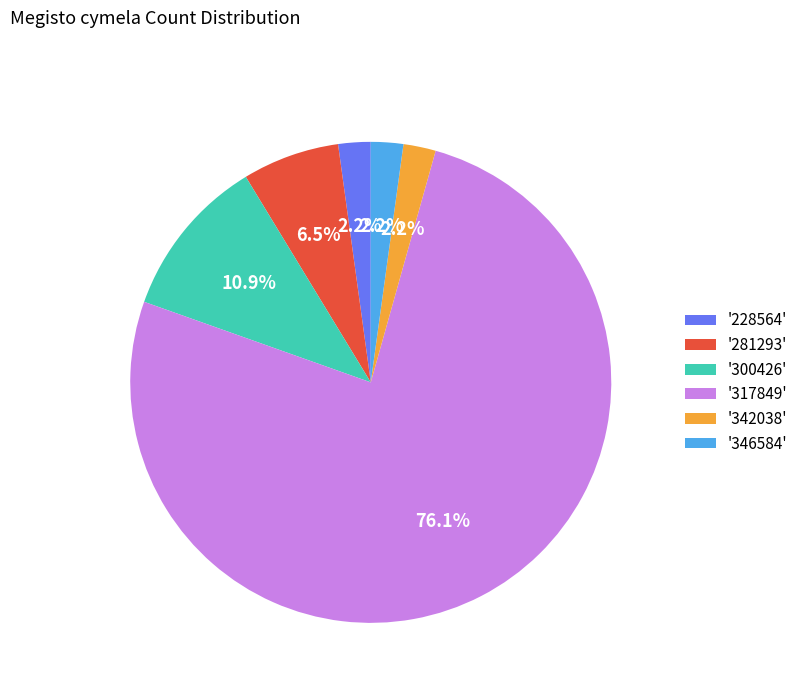

Do '281293' and '317849' together represent more than half of the pie?

Yes